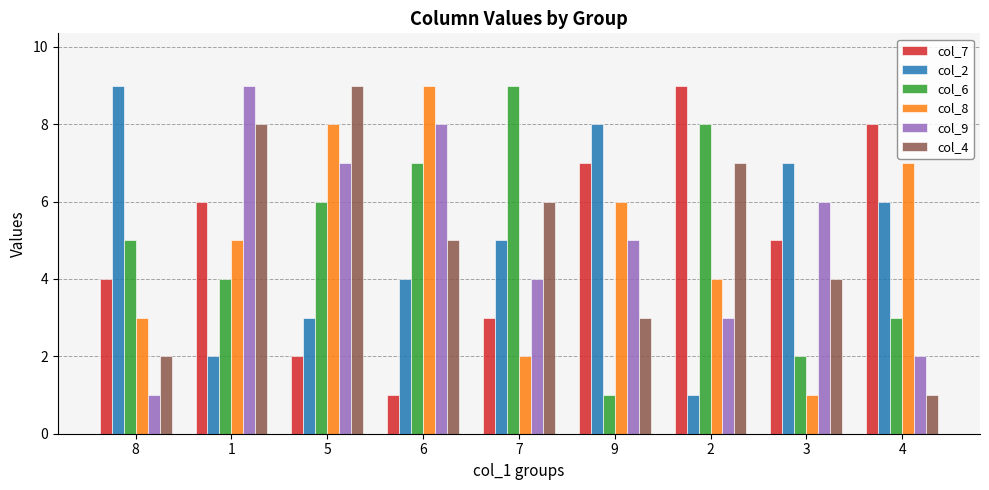

Between 7 and 4, which series saw the biggest shift?

col_6